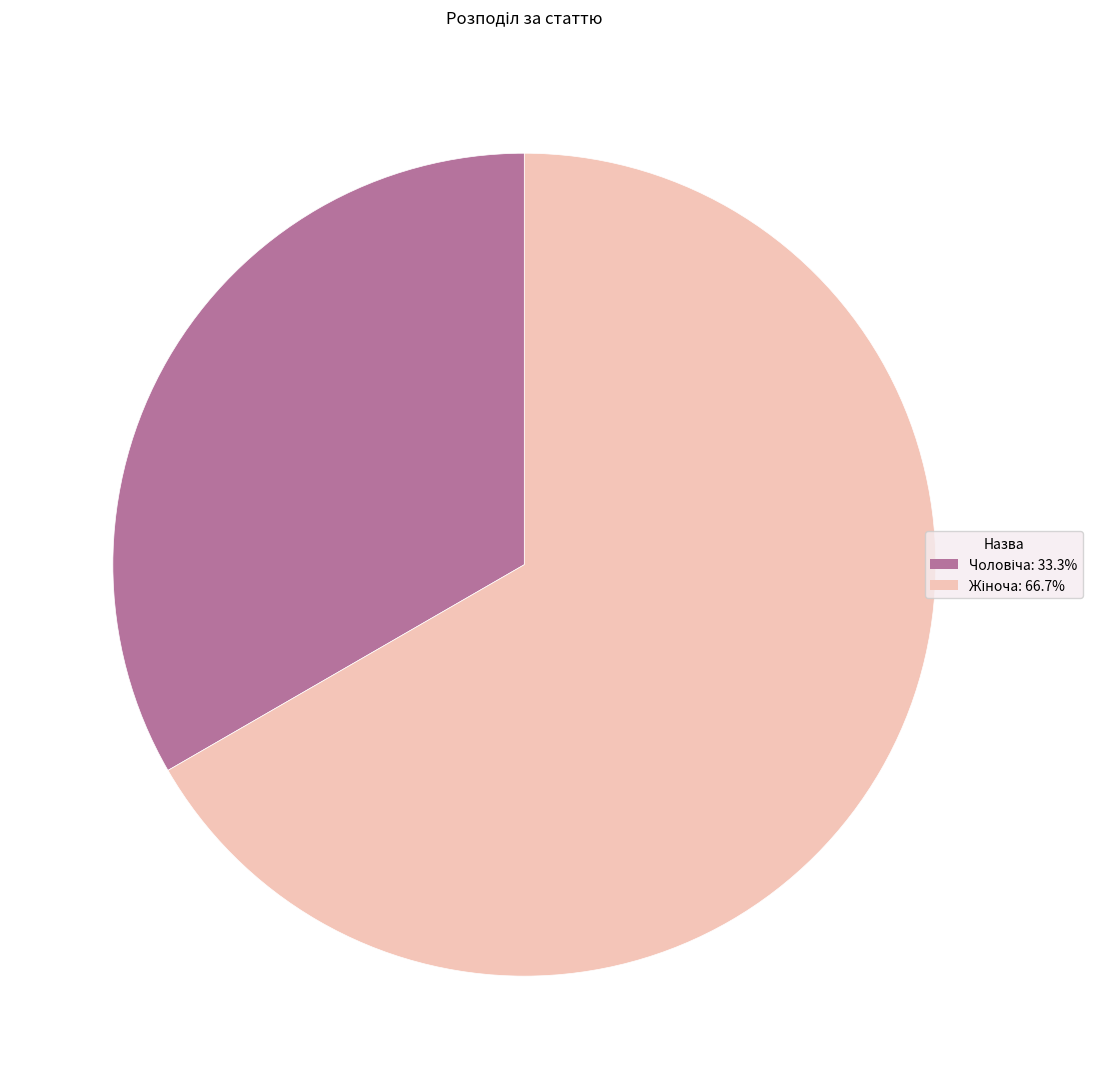

Is there a majority slice in this chart?

Yes